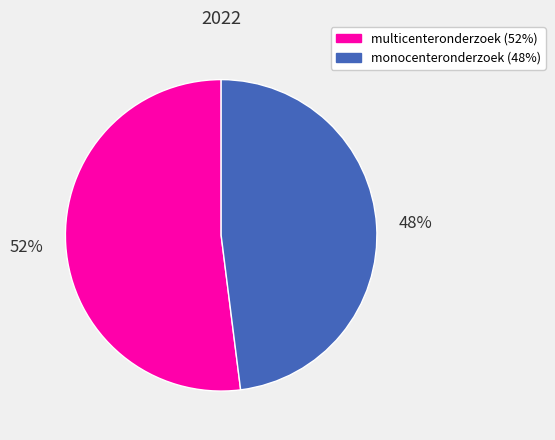

To the nearest percent, what percentage of the pie is monocenteronderzoek (48%)?

48%